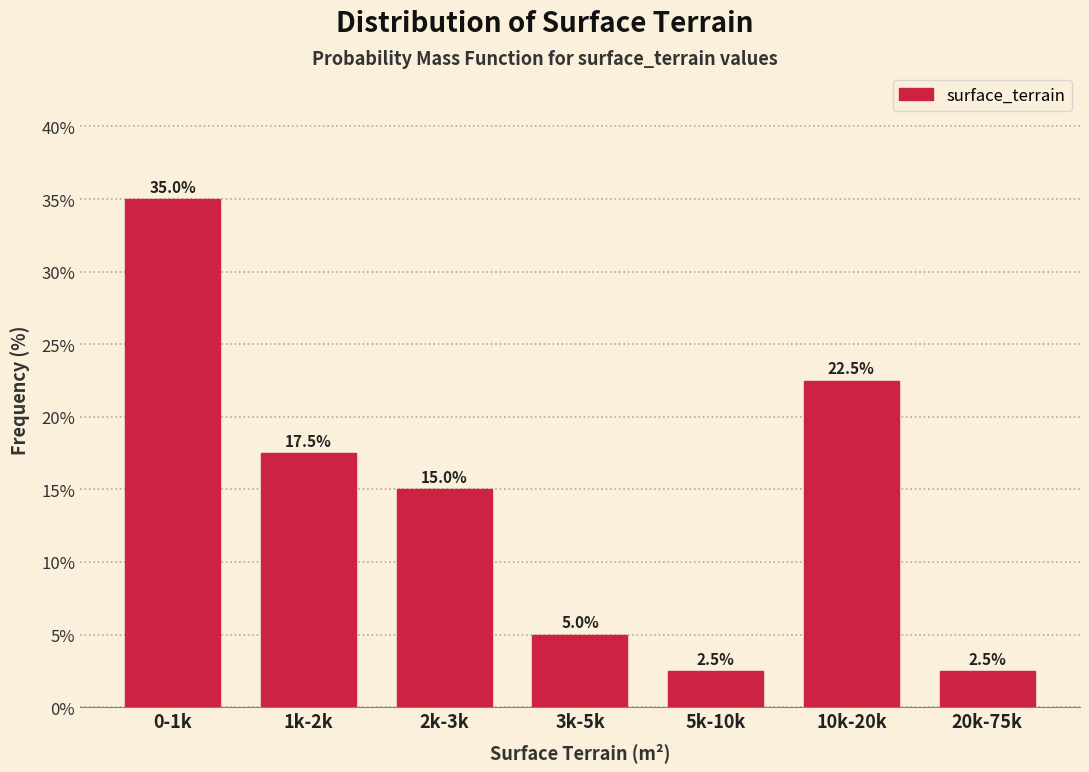

Reading right to left, list all the values displayed in this chart.

2.5	22.5	2.5	5.0	15.0	17.5	35.0